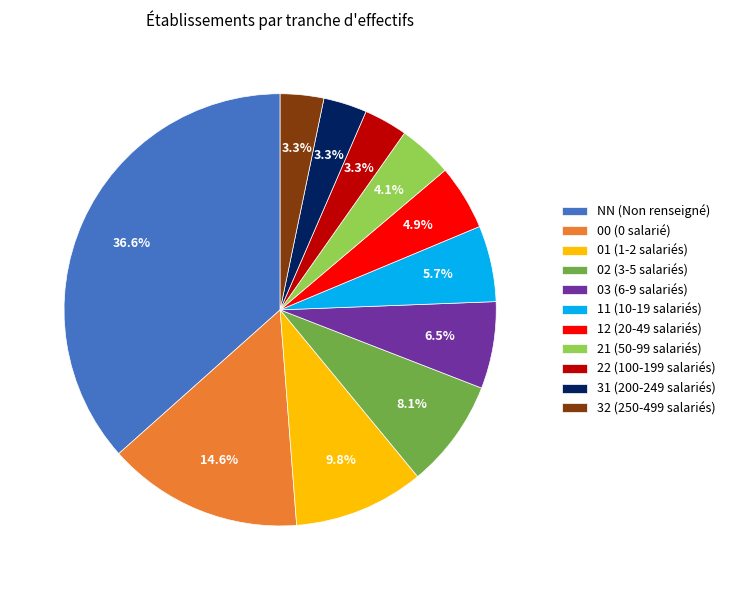

Count the number of slices in the pie.

11